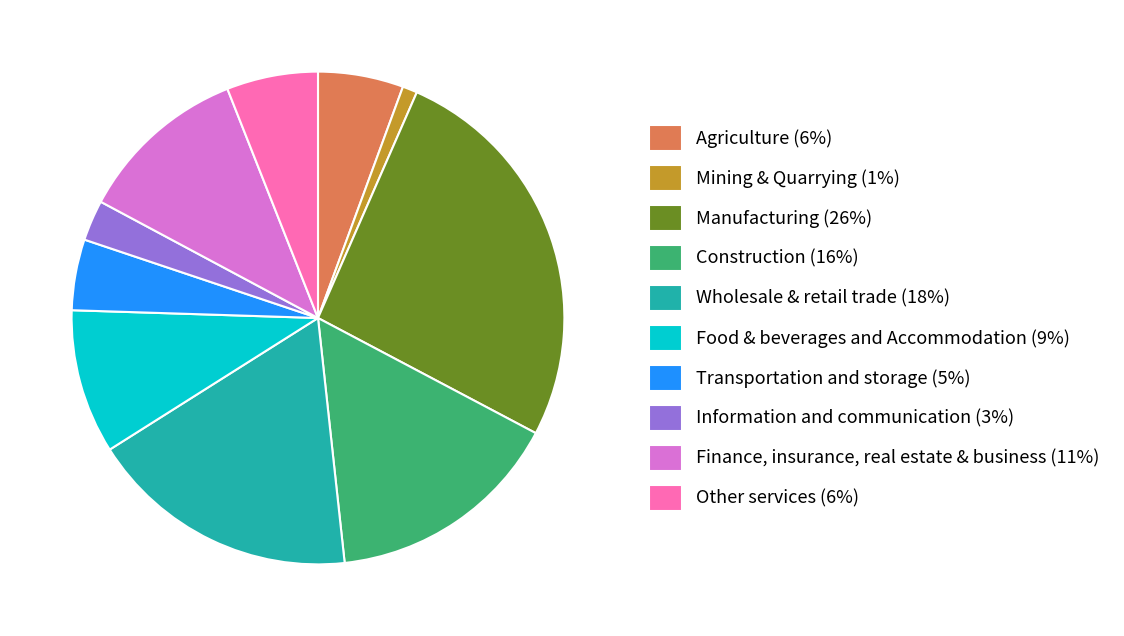

Does Transportation and storage (5%) represent more than half of the total?

No